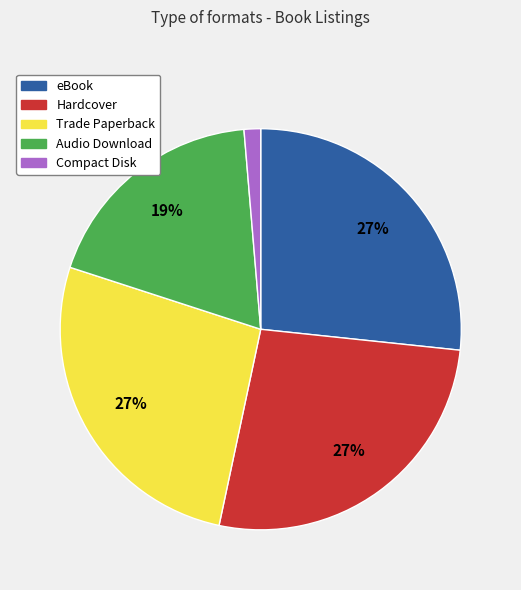

Is it true that Hardcover is 27% of the pie?

True